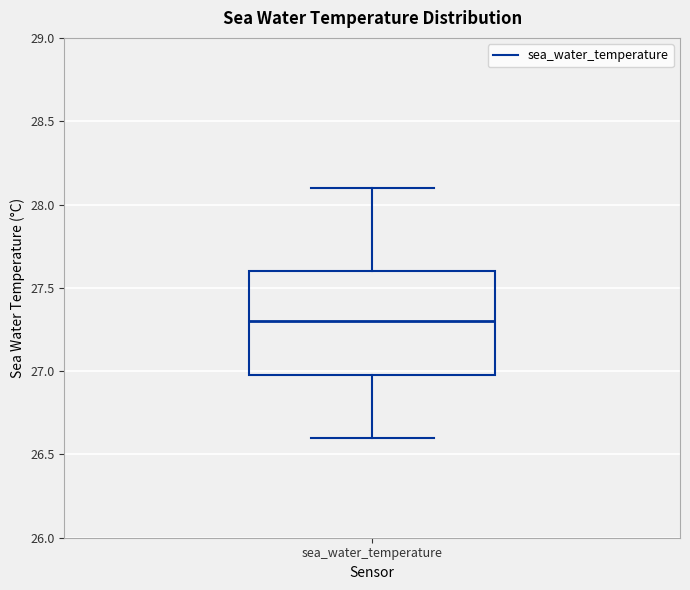

Transcribe this box plot: give where the median line is, the range the box spans, and where the two whiskers end, as read against the y-axis. The values are not printed on the chart, so give them approximately, as read against the axis.

median 27.3, box 27.0 to 27.6, whiskers 26.6 to 28.1